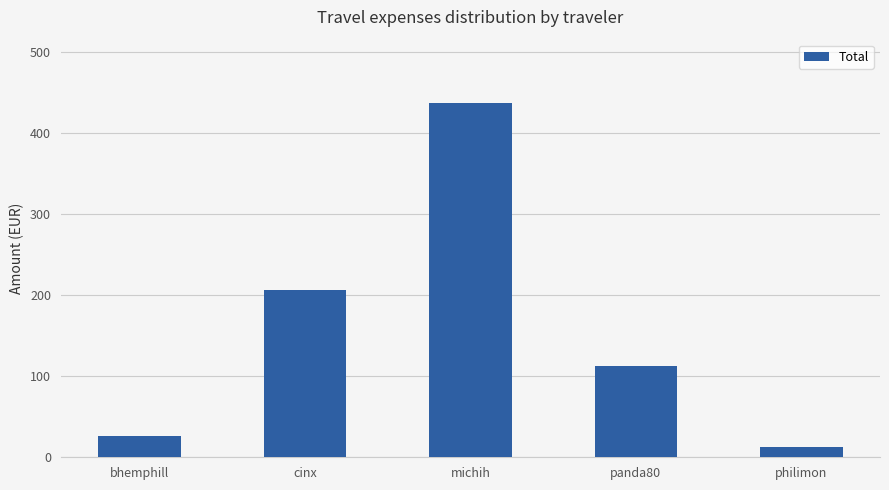

At which category does the chart reach its minimum across all series?

philimon